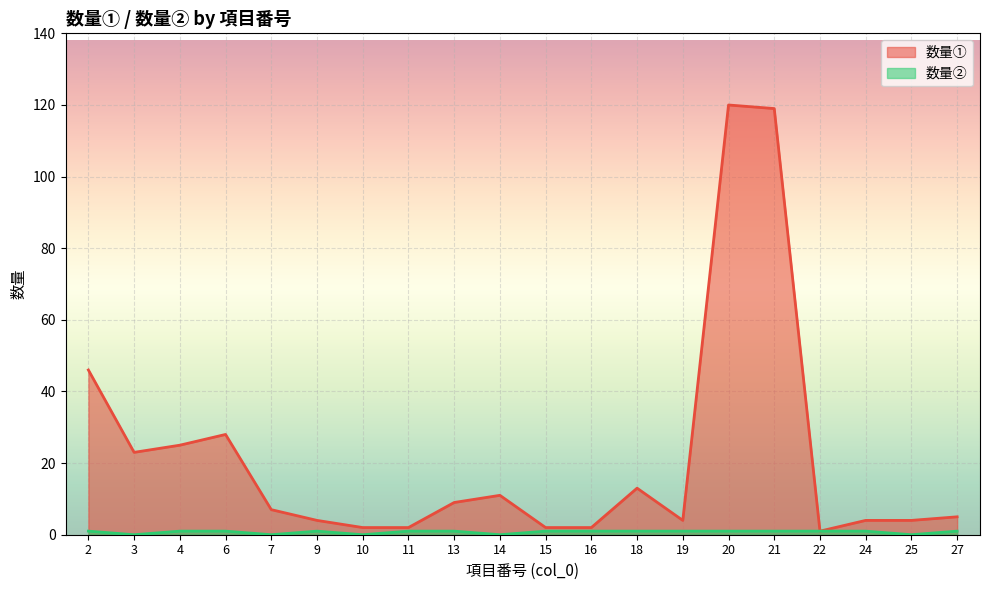

What is the value of the 数量① point at the 14th from the left?

4